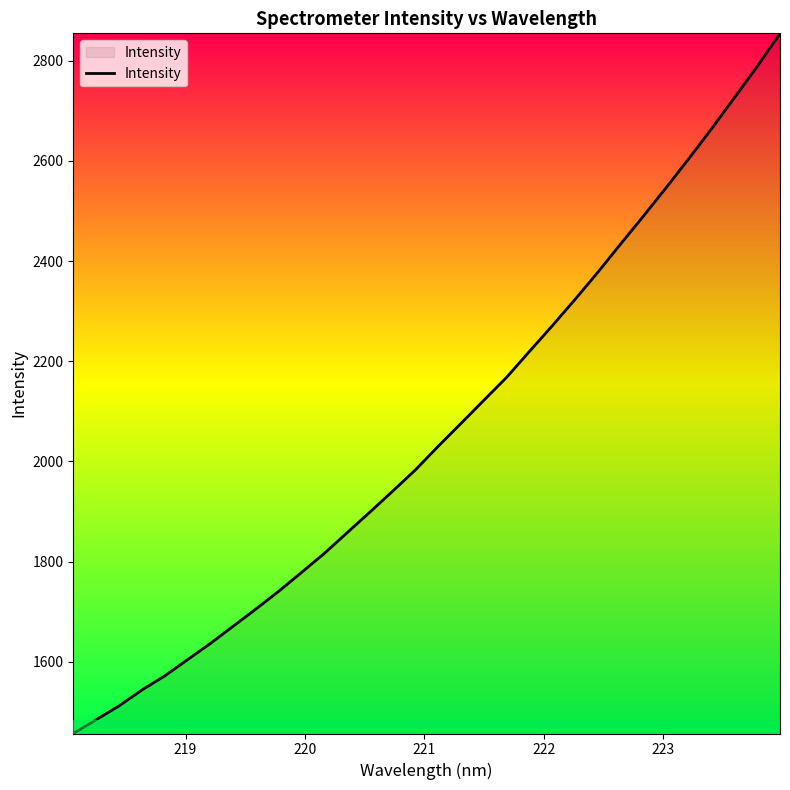

What is the difference between the maximum and minimum values?

1398.4